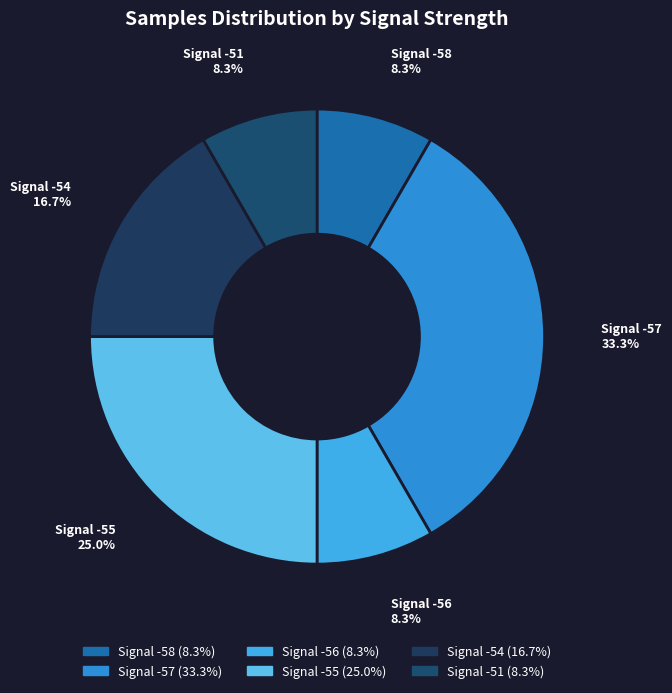

Is there a majority slice in this chart?

No